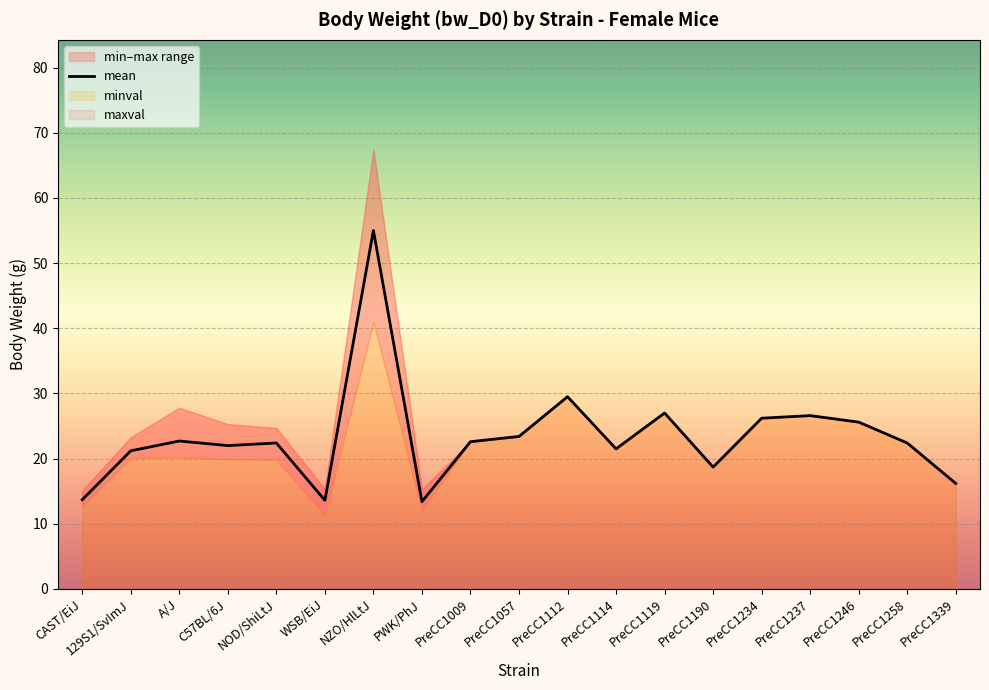

Reading right to left, extract all data points from this chart.

mean: 16.2	22.4	25.6	26.6	26.2	18.7	27.0	21.5	29.5	23.4	22.6	13.4	55.0	13.6	22.4	22.0	22.7	21.2	13.7
minval: 16.2	22.4	25.6	26.6	26.2	18.7	27.0	21.5	29.5	23.4	22.6	12.0	41.0	11.3	19.8	19.9	20.2	20.1	12.7
maxval: 16.2	22.4	25.6	26.6	26.2	18.7	27.0	21.5	29.5	23.4	22.6	15.3	67.4	15.3	24.7	25.3	27.8	23.3	15.1